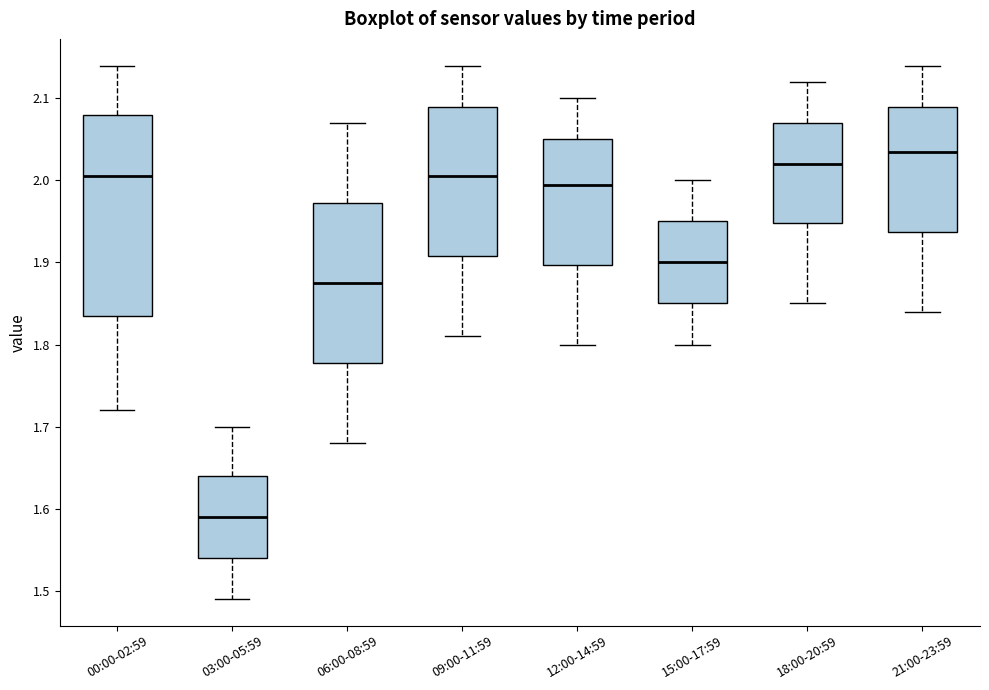

Reading left to right, transcribe this box plot: for each box, give where its median line is, the range the box spans, and where its two whiskers end, as read against the y-axis. The values are not printed on the chart, so give them approximately, as read against the axis.

00:00-02:59: median 2.01, box 1.84 to 2.08, whiskers 1.72 to 2.14
03:00-05:59: median 1.59, box 1.54 to 1.64, whiskers 1.49 to 1.70
06:00-08:59: median 1.88, box 1.78 to 1.97, whiskers 1.68 to 2.07
09:00-11:59: median 2.01, box 1.91 to 2.09, whiskers 1.81 to 2.14
12:00-14:59: median 2.00, box 1.90 to 2.05, whiskers 1.80 to 2.10
15:00-17:59: median 1.90, box 1.85 to 1.95, whiskers 1.80 to 2.00
18:00-20:59: median 2.02, box 1.95 to 2.07, whiskers 1.85 to 2.12
21:00-23:59: median 2.04, box 1.94 to 2.09, whiskers 1.84 to 2.14